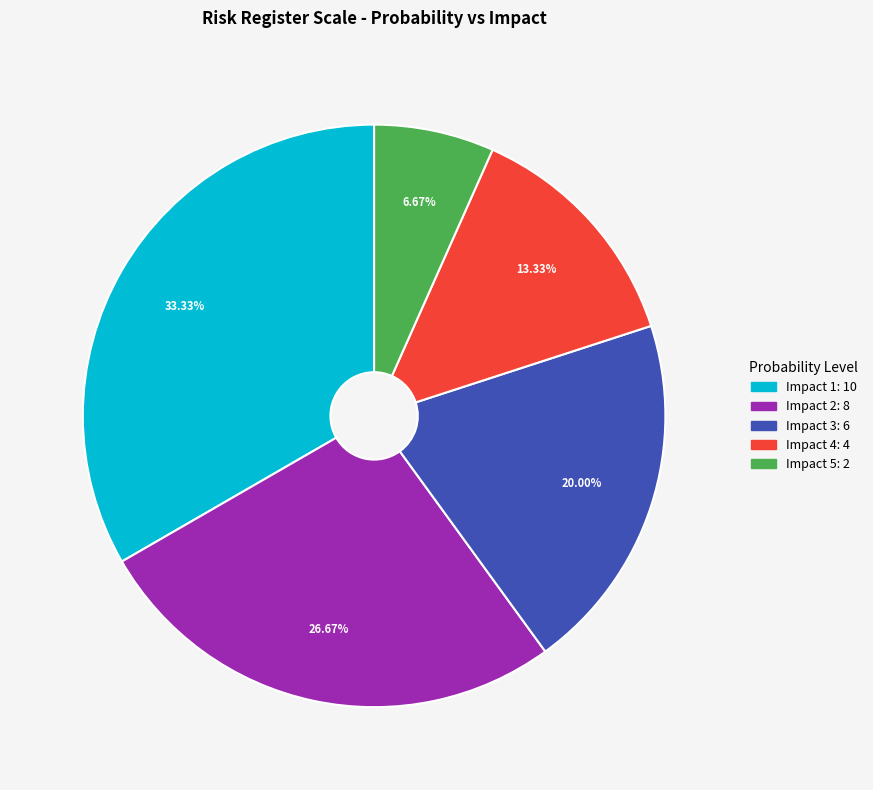

How many slices are in this pie chart?

5